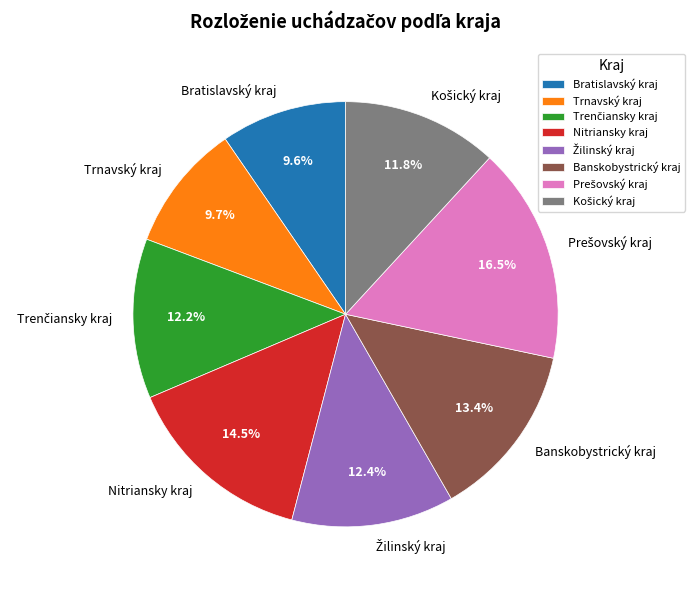

What percentage is NOT represented by Trnavský kraj?

90.3%